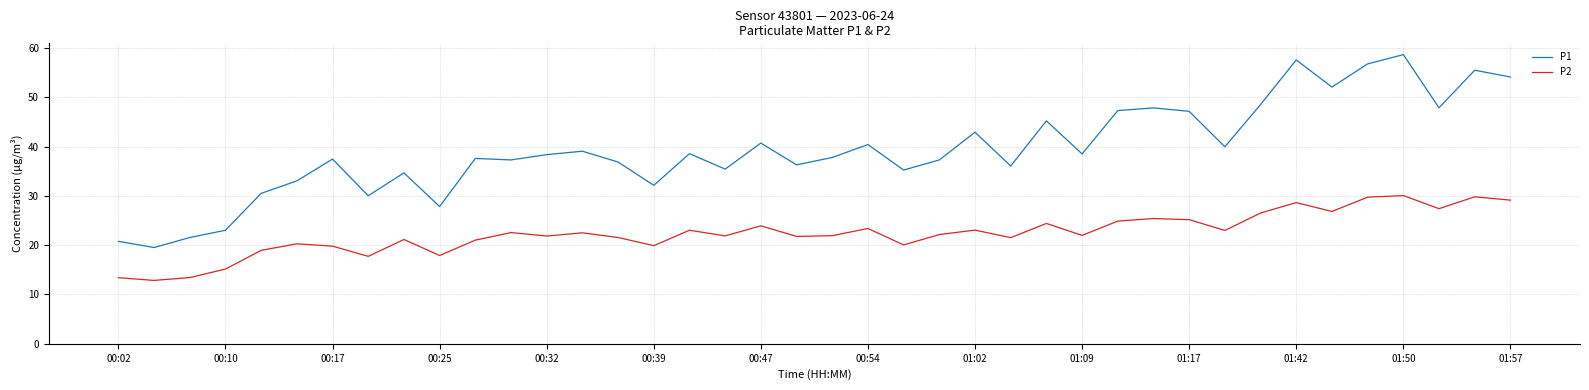

True or false: P2 and P1 cross at least once.

False